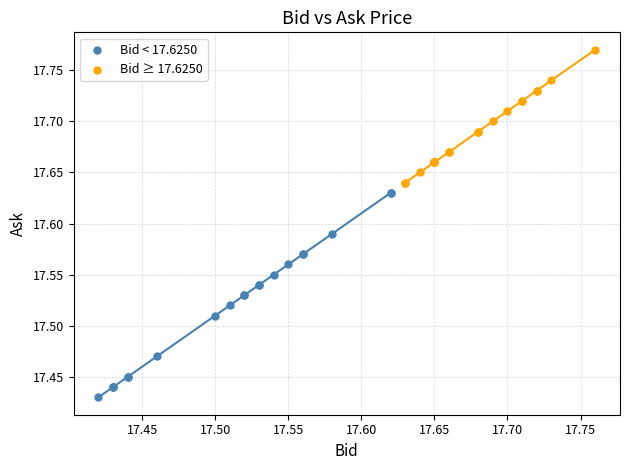

Which series has the widest spread of Y values?

Bid < 17.6250